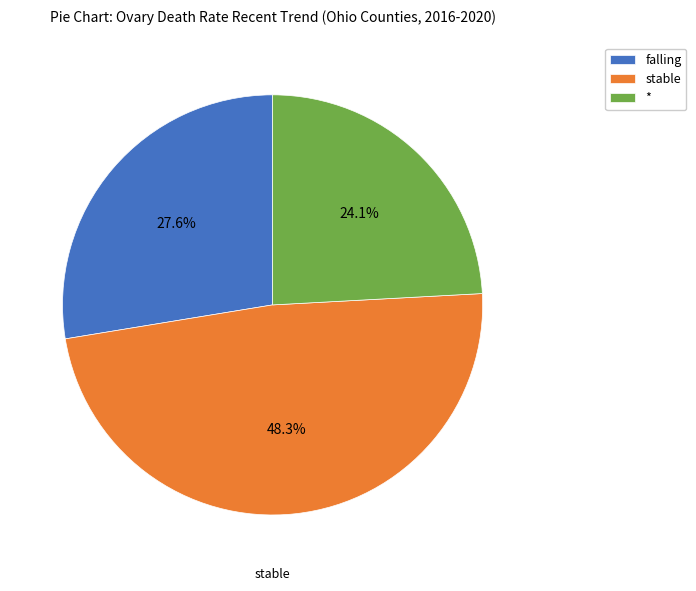

Which category has the biggest portion of the pie?

stable